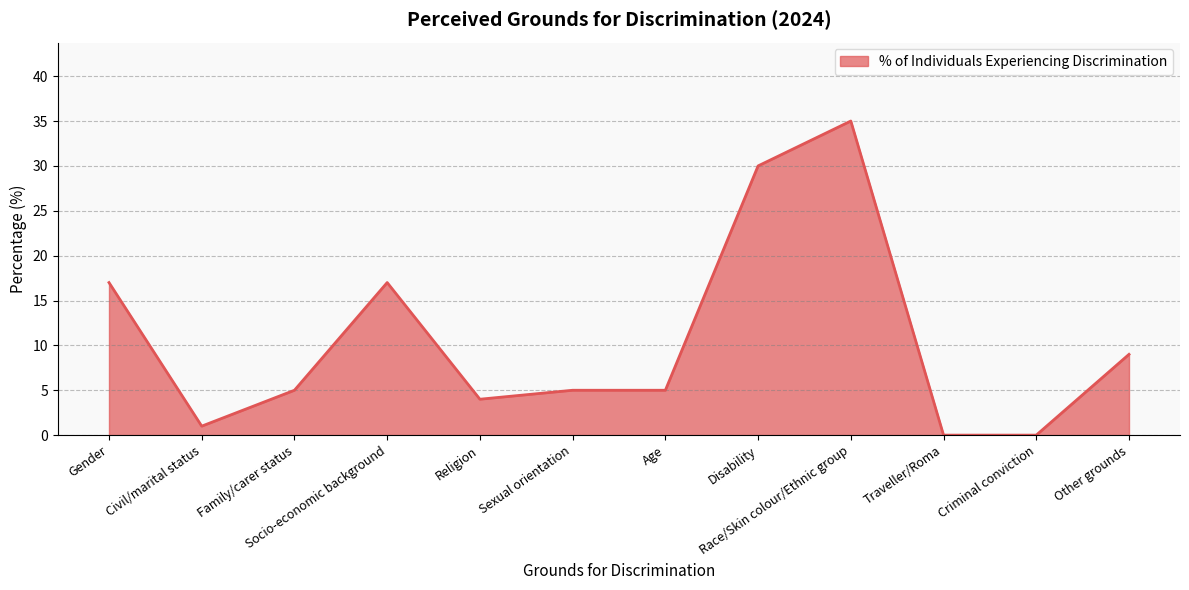

The value at Age is 8. True or false?

False